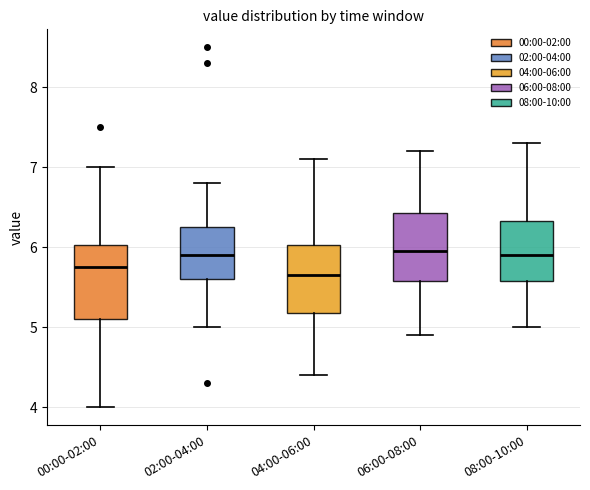

Reading left to right, read every box against the y-axis: the position of its median line, the range the box covers, and the ends of its whiskers. The values are not printed on the chart, so give them approximately, as read against the axis.

00:00-02:00: median 5.8, box 5.1 to 6.0, whiskers 4.0 to 7.0
02:00-04:00: median 5.9, box 5.6 to 6.3, whiskers 5.0 to 6.8
04:00-06:00: median 5.7, box 5.2 to 6.0, whiskers 4.4 to 7.1
06:00-08:00: median 6.0, box 5.6 to 6.4, whiskers 4.9 to 7.2
08:00-10:00: median 5.9, box 5.6 to 6.3, whiskers 5.0 to 7.3